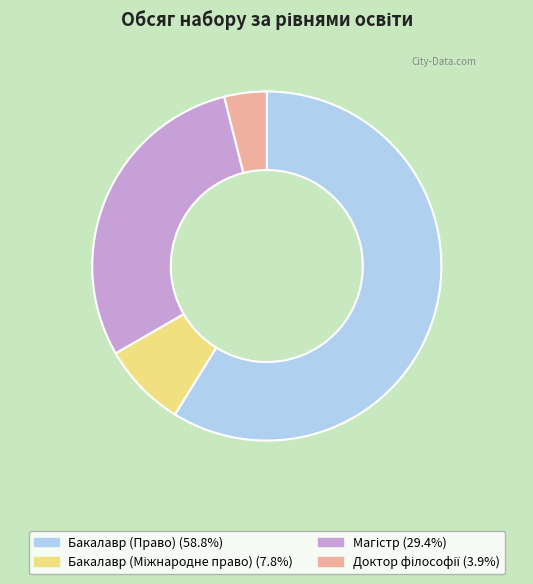

How many segments does this pie chart have?

4